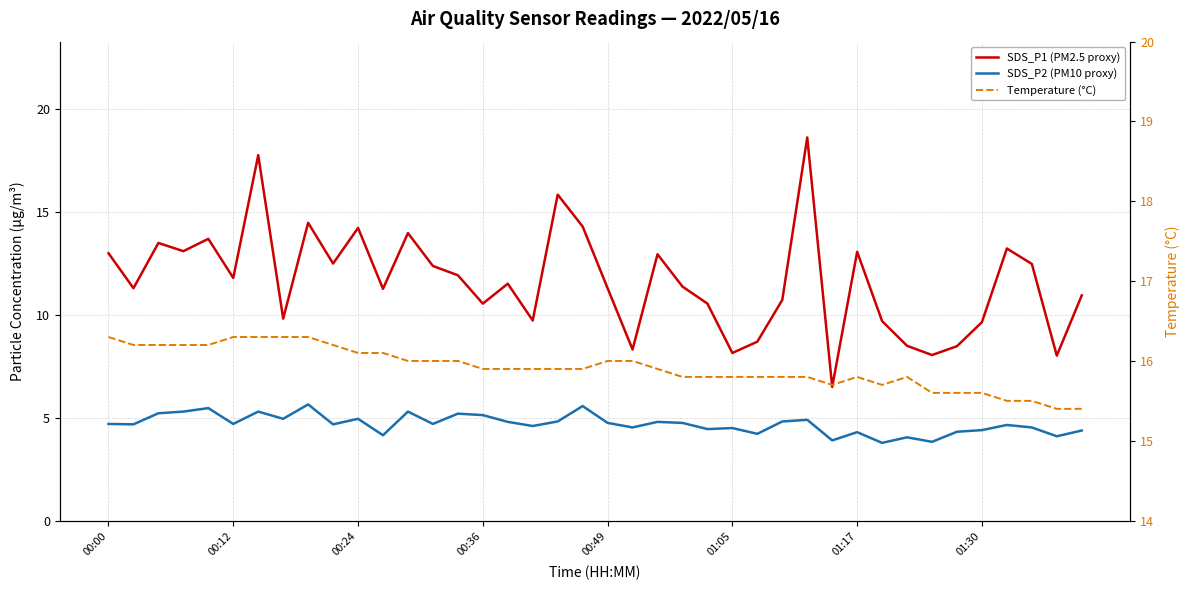

The Temperature (°C) series shows 24.5 at 11. True or false?

False